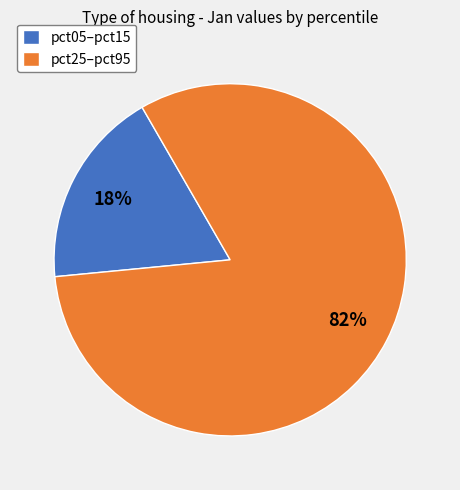

Between pct05–pct15 and pct25–pct95, which is larger?

pct25–pct95